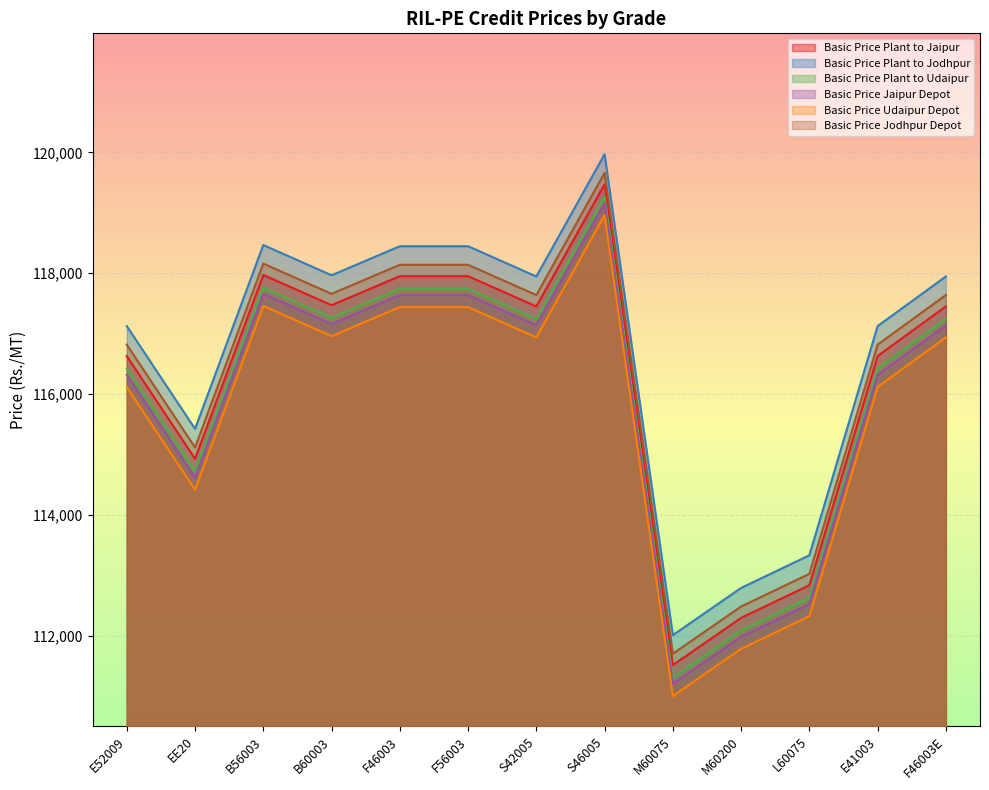

What are all the series names shown in the legend?

Basic Price Plant to Jaipur, Basic Price Plant to Jodhpur, Basic Price Plant to Udaipur, Basic Price Jaipur Depot, Basic Price Udaipur Depot, Basic Price Jodhpur Depot